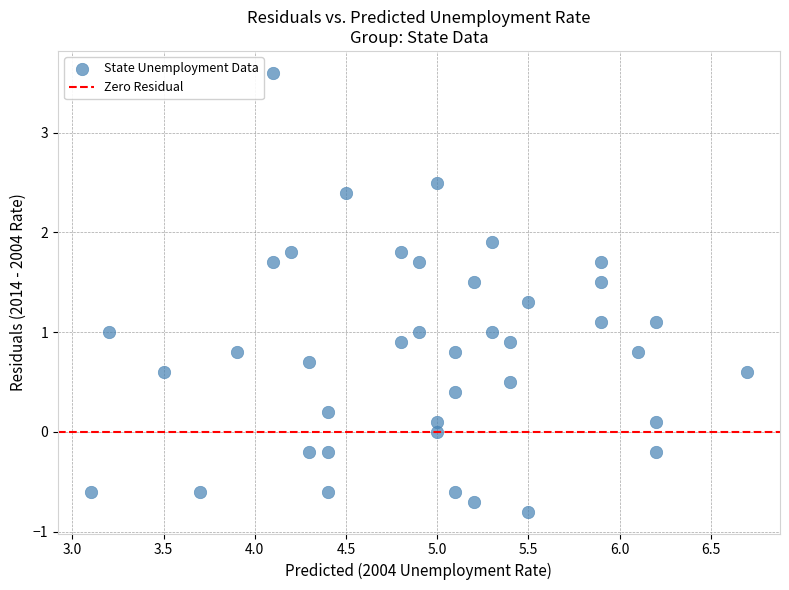

What is the range of Y values (max minus min)?

4.4